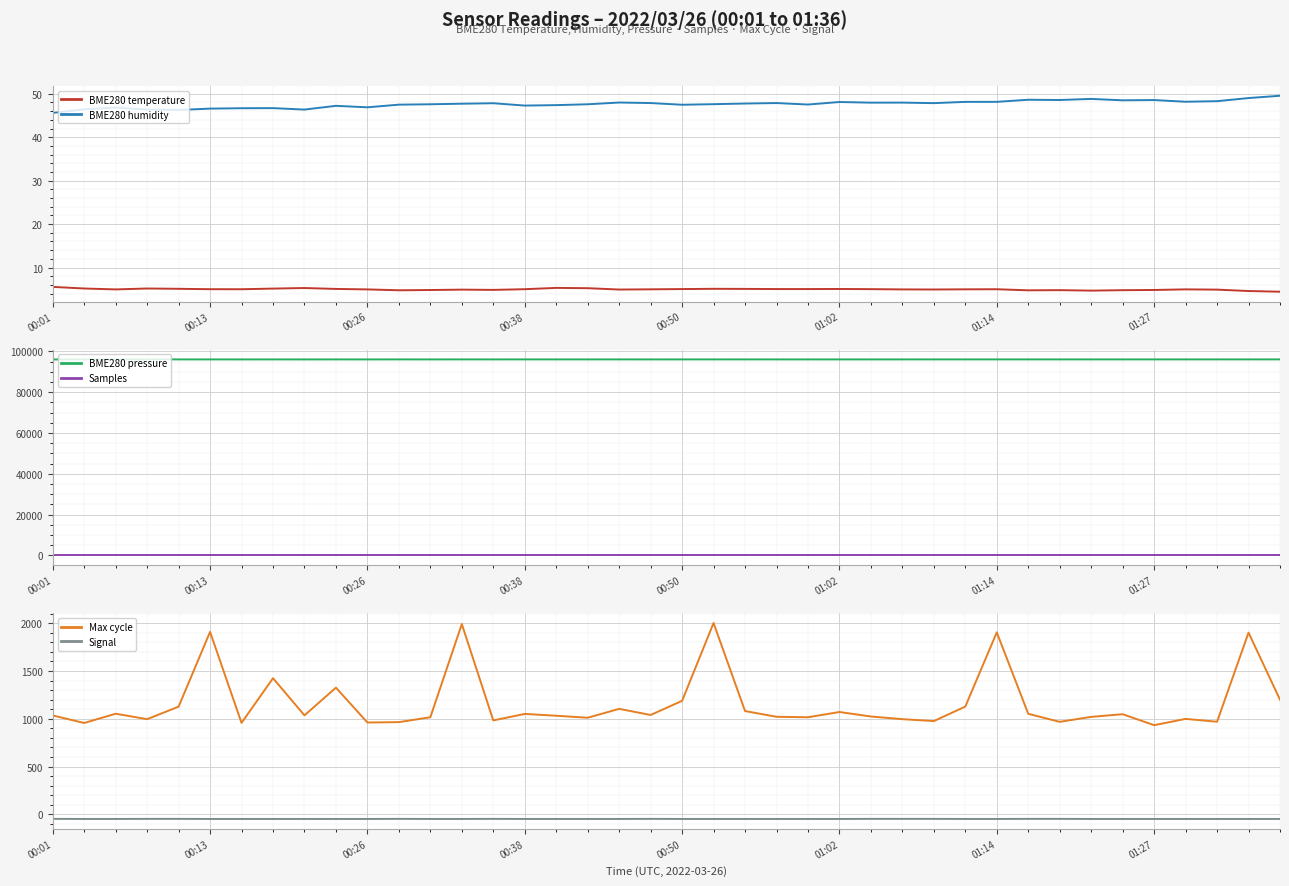

What is the lowest value of the BME280 temperature series?

4.4